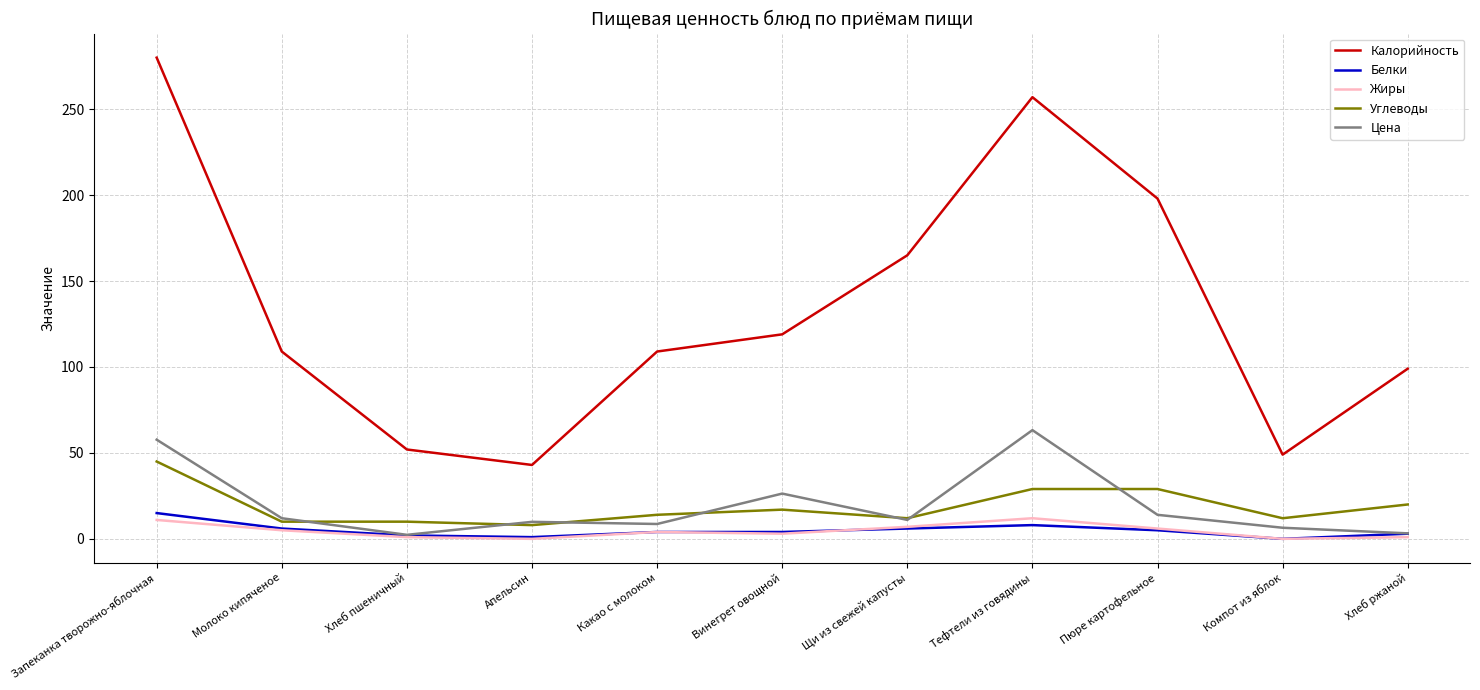

At which category does the chart reach its peak across all series?

Запеканка творожно-яблочная